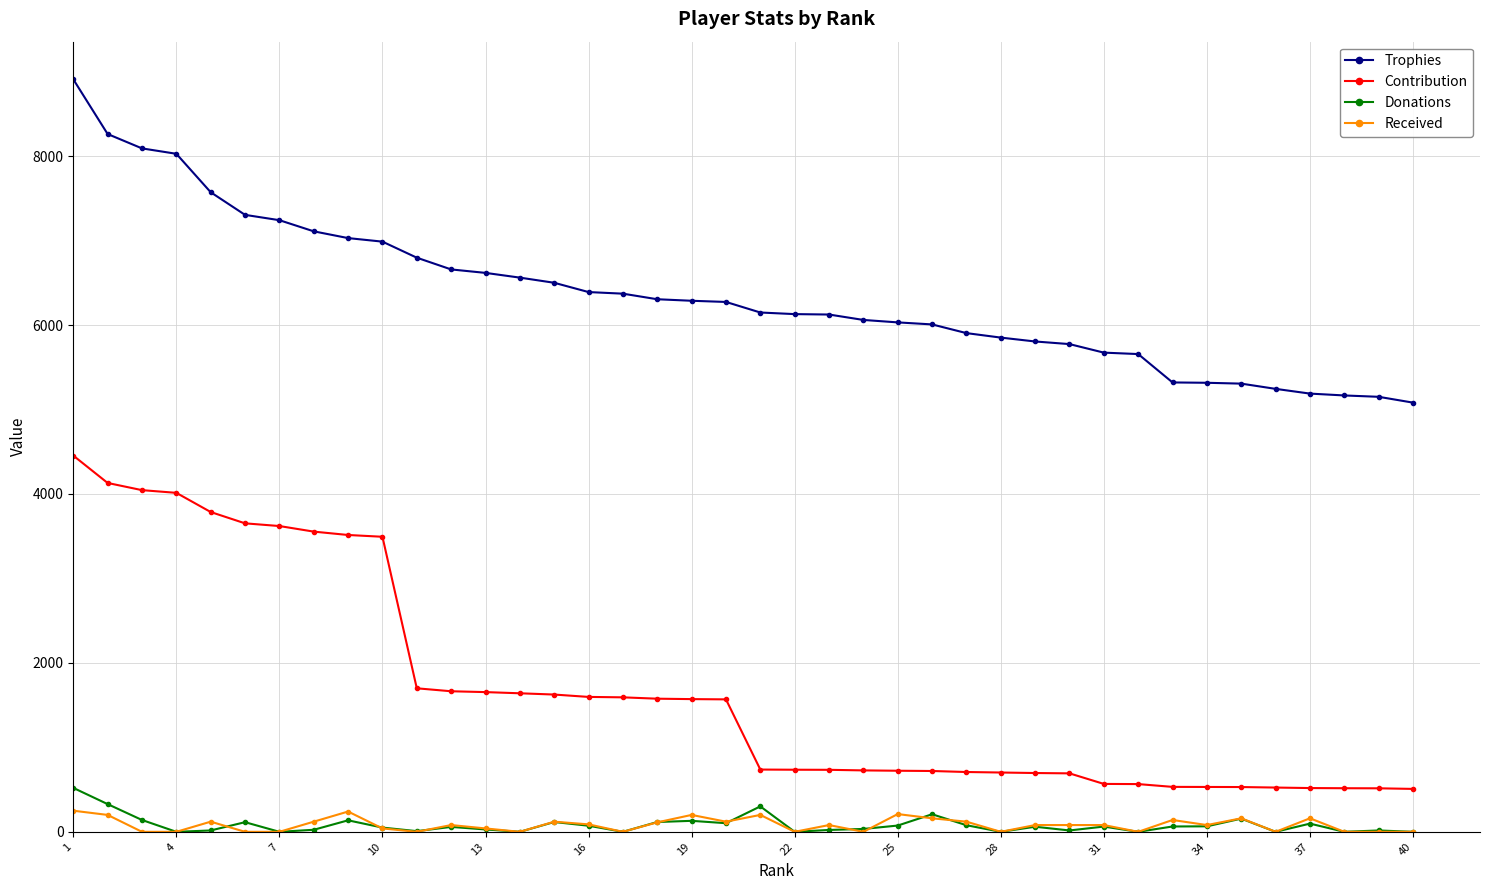

True or false: Trophies and Received intersect in this chart.

False